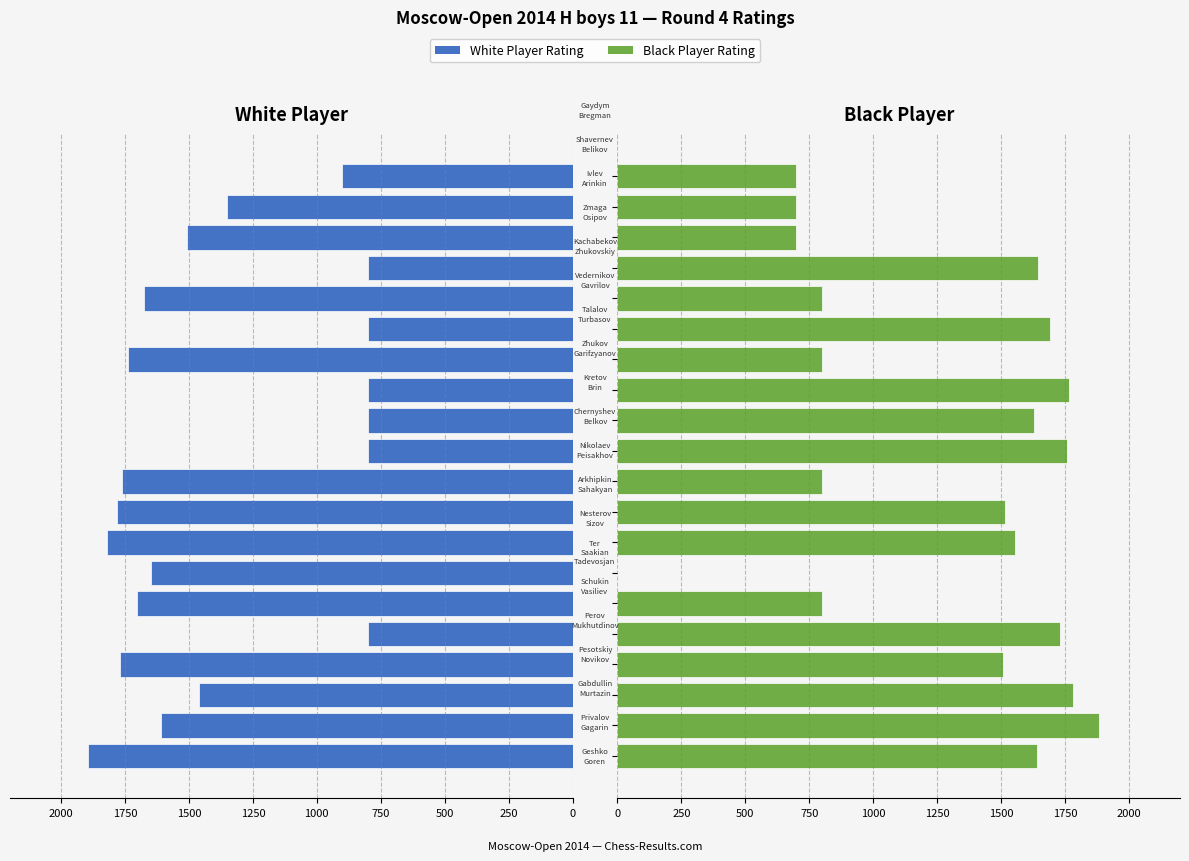

Reading left to right, extract all data points from this chart.

White Player Rating: 1894	1611	1460	1770	800	1703	1647	1822	1782	1762	800	800	800	1737	800	1677	800	1507	1350	900
Black Player Rating: 1641	1883	1780	1507	1729	800	0	1556	1515	800	1758	1629	1766	800	1691	800	1645	700	700	700